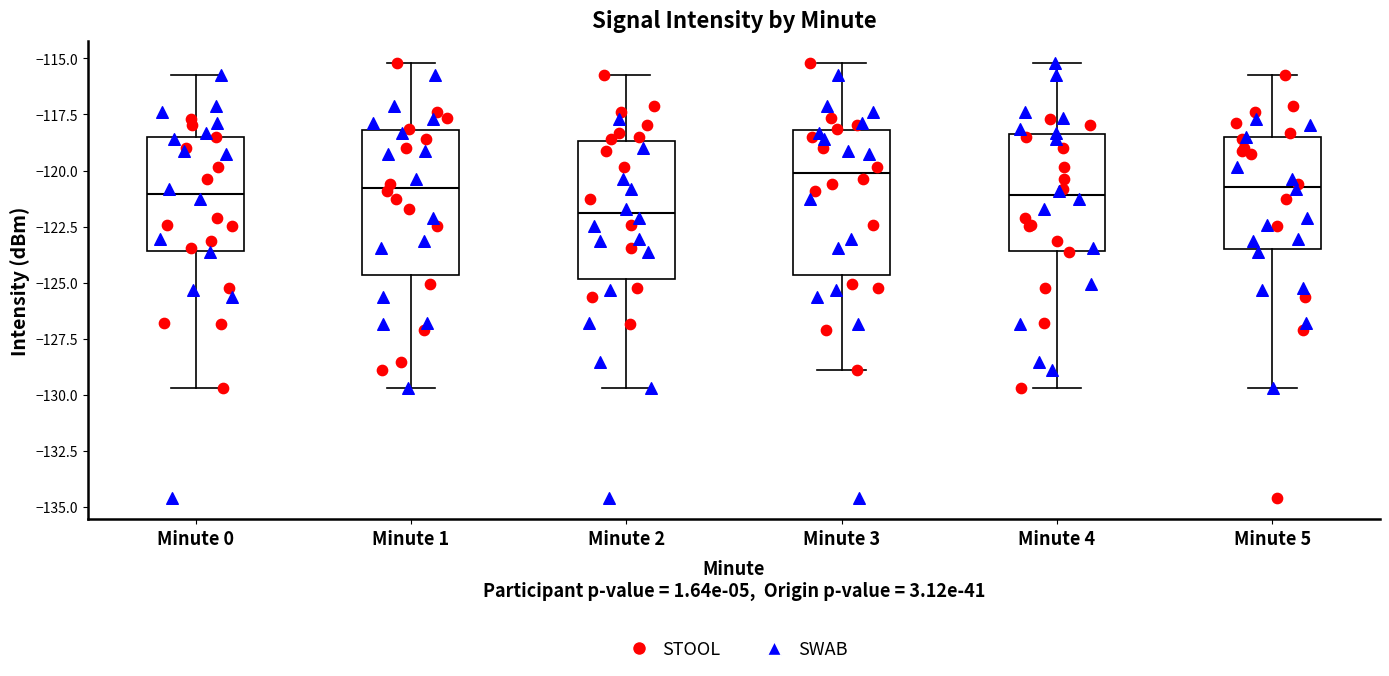

Where is the upper edge of the box for Minute 2 on the y-axis? The values are not printed on the chart, so give them approximately, as read against the axis.

-118.5